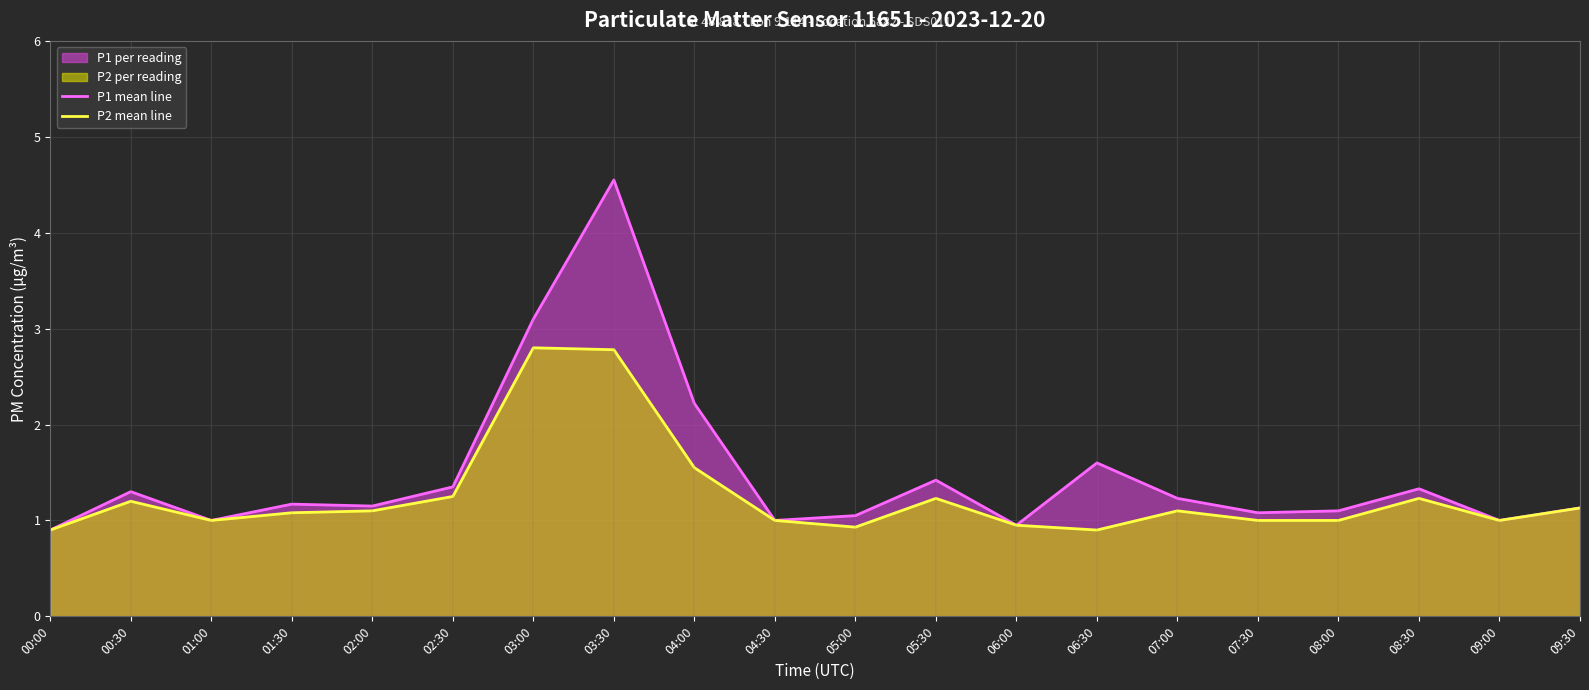

The value of P2 mean line at 08:30 is 2.1. True or false?

False